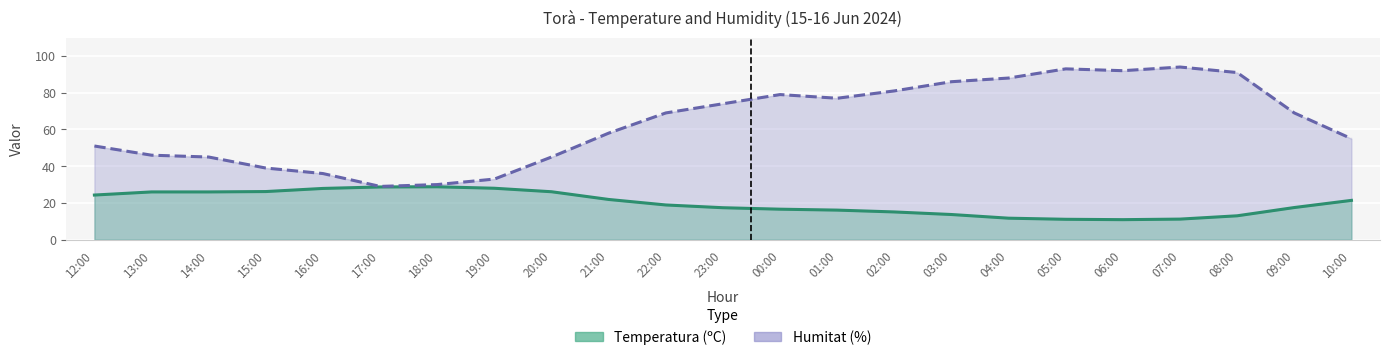

At 08:00, list the series in order from smallest to largest.

Temperatura (ºC), Humitat (%)